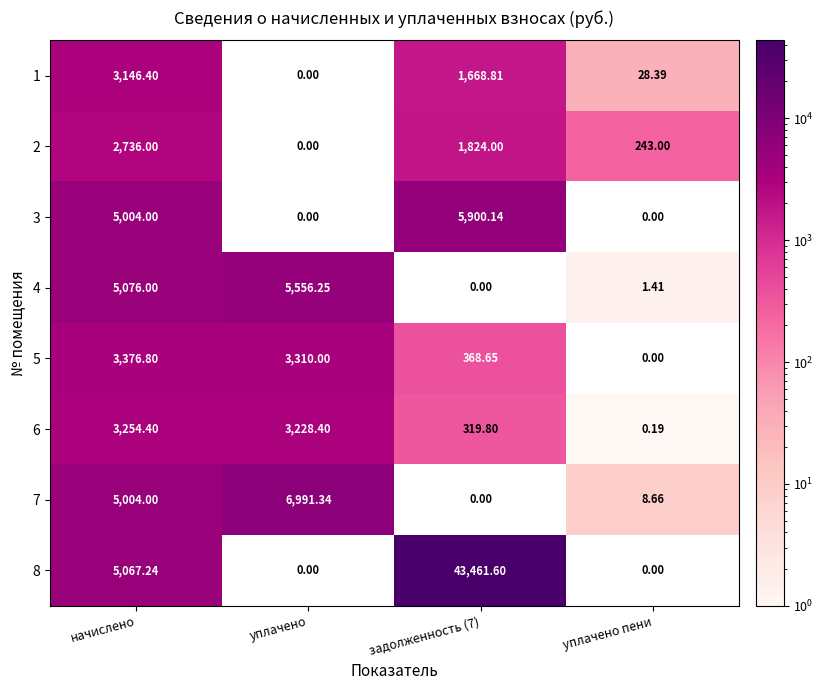

Which category has the lowest value in the 6 series?

уплачено пени